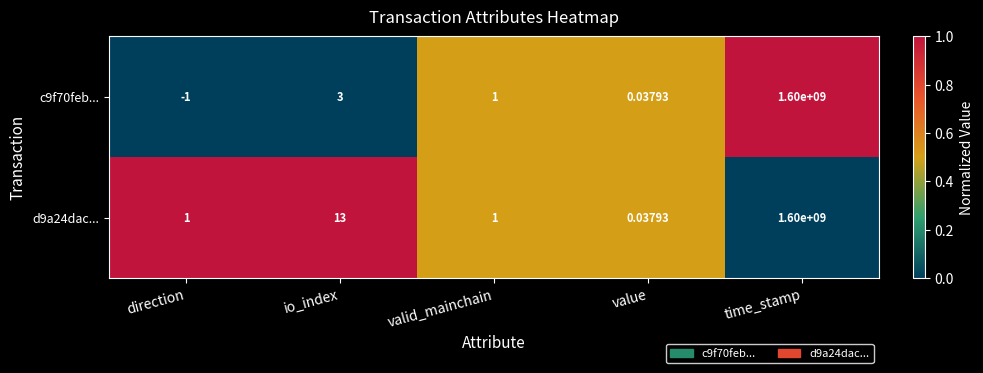

How many values in c9f70feb... are below zero?

1